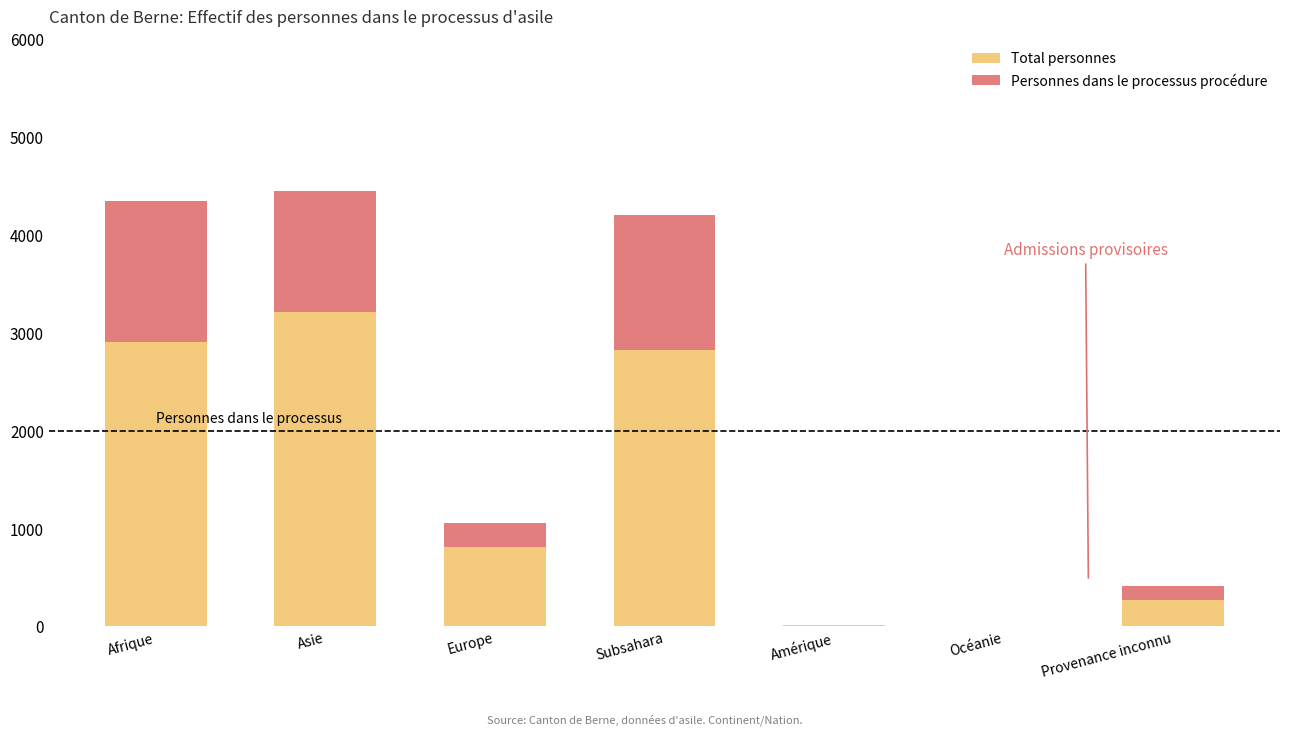

Which category has the highest value in the Total personnes series?

Asie